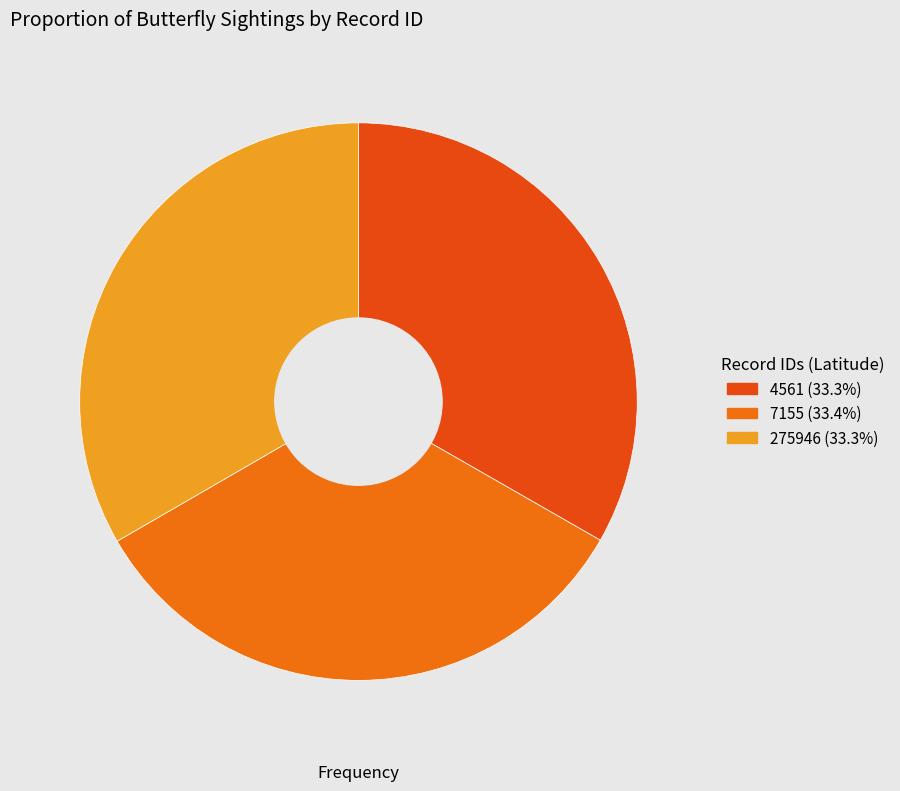

The 7155 slice represents 45% of the pie. True or false?

False